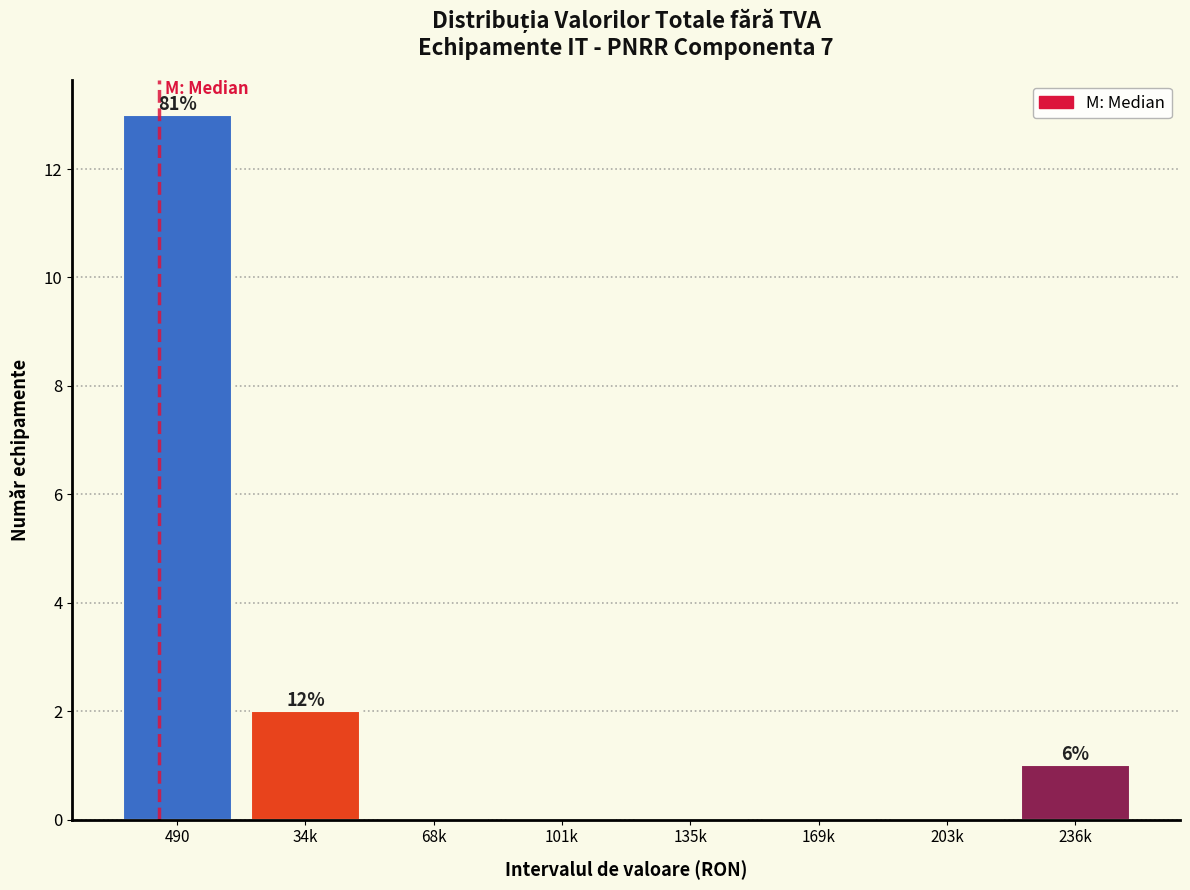

Reading right to left, what are all the values shown in this chart?

236k=1	203k=0	169k=0	135k=0	101k=0	68k=0	34k=2	490=13